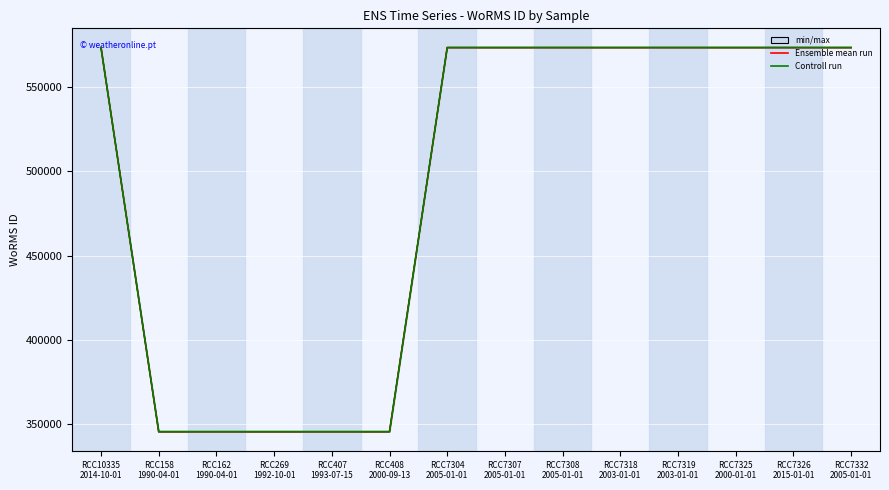

How many values in the Controll run series are below 573353?

5